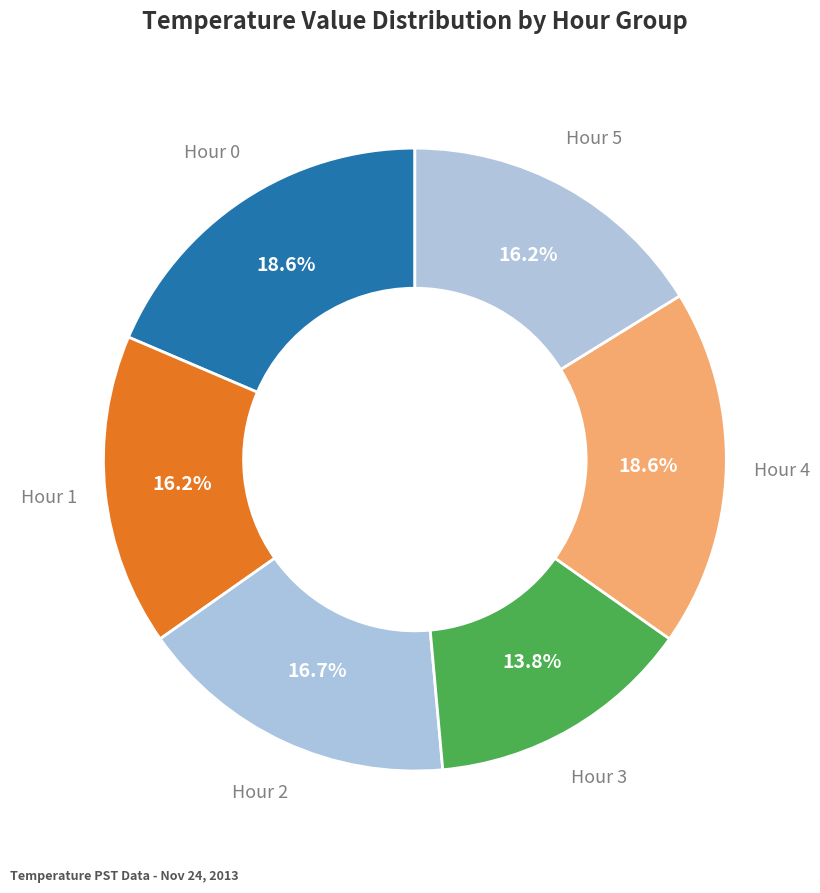

Rank the categories by value from lowest to highest.

Hour 3, Hour 1, Hour 5, Hour 2, Hour 0, Hour 4